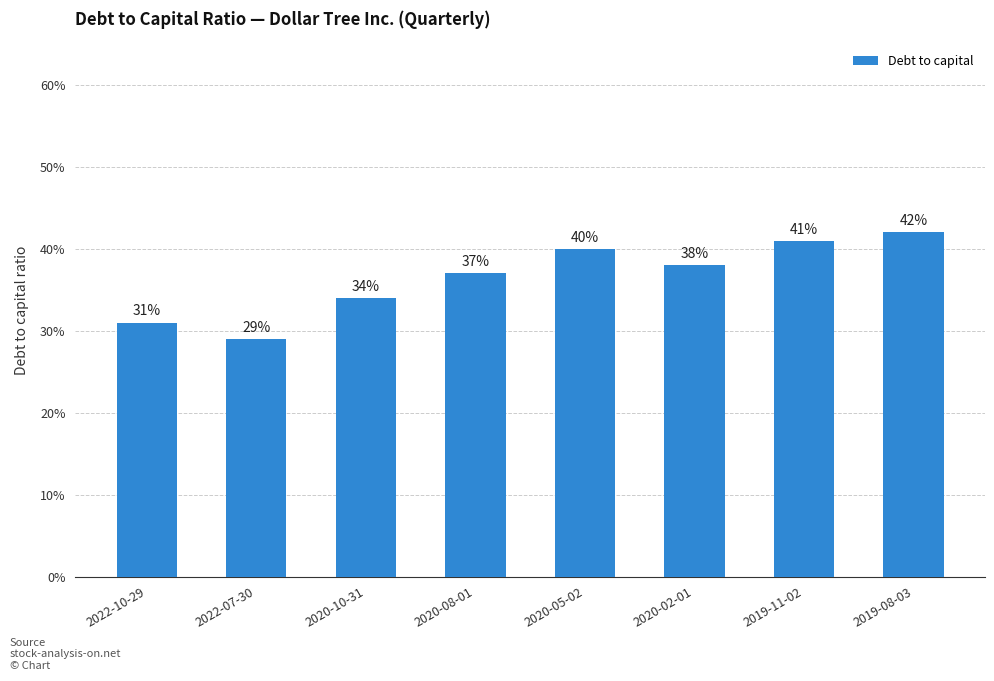

Where is the data nearest to the value 0?

2022-07-30